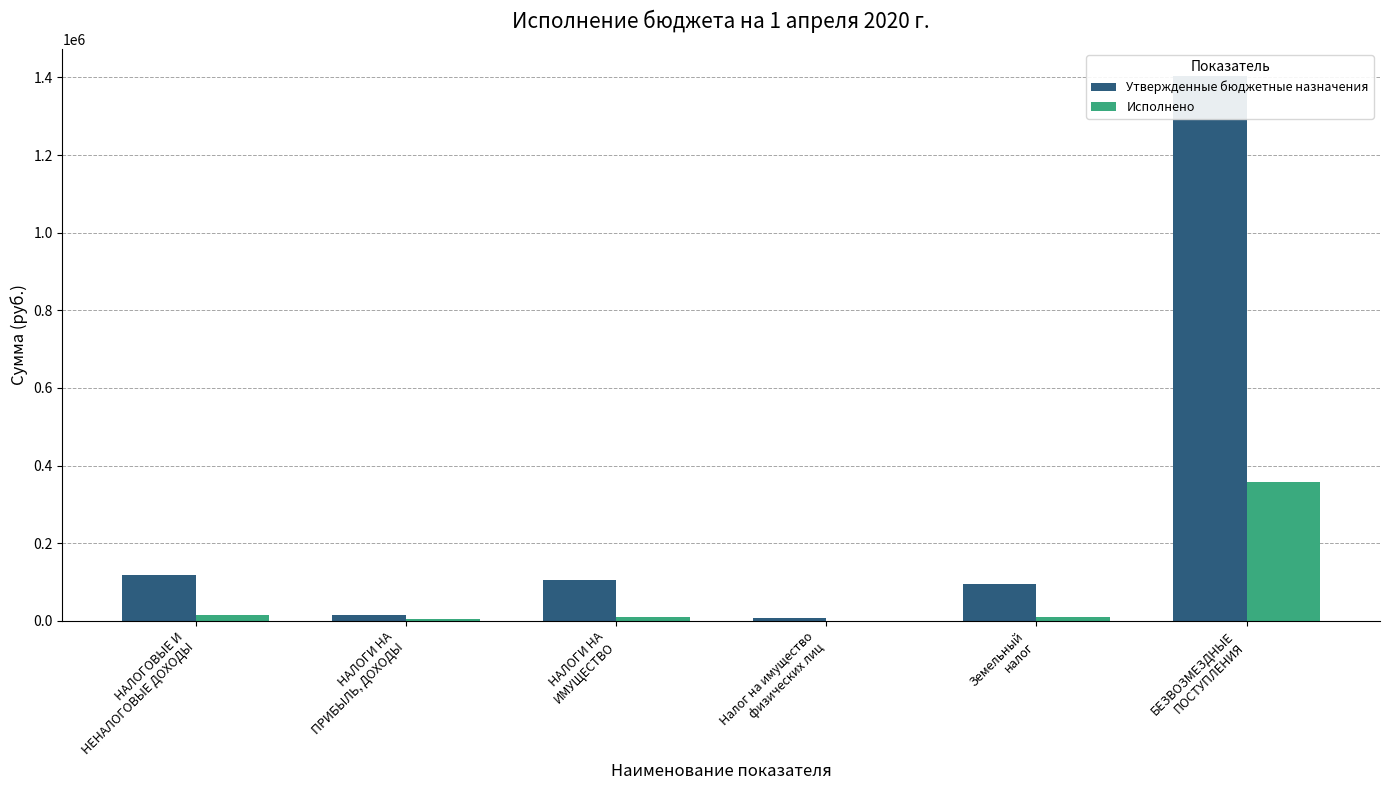

What is the sum of the Утвержденные бюджетные назначения values at НАЛОГИ НА
ПРИБЫЛЬ, ДОХОДЫ and Земельный
налог?

110300.0